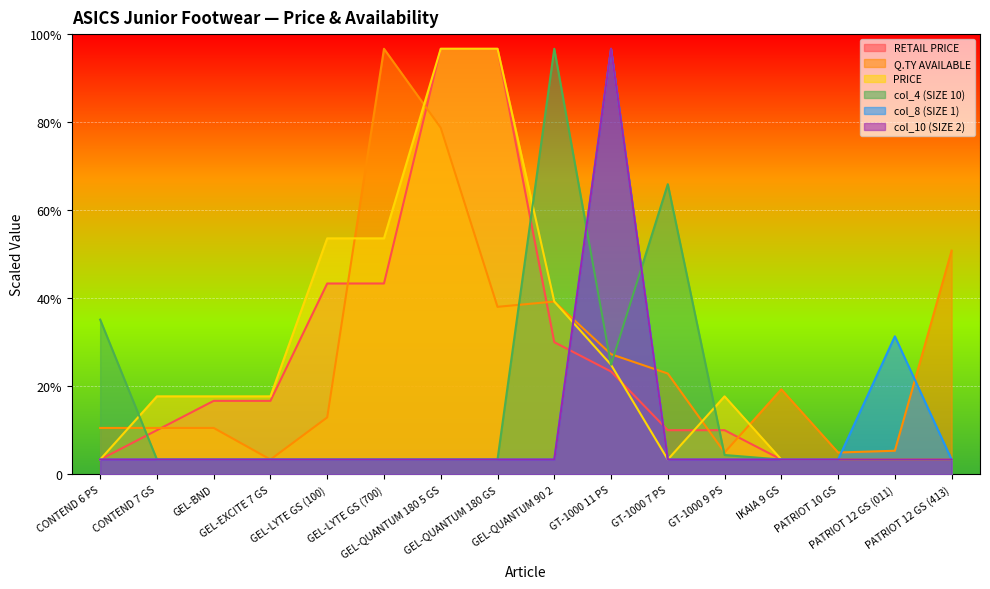

How many lines are shown in the chart?

6